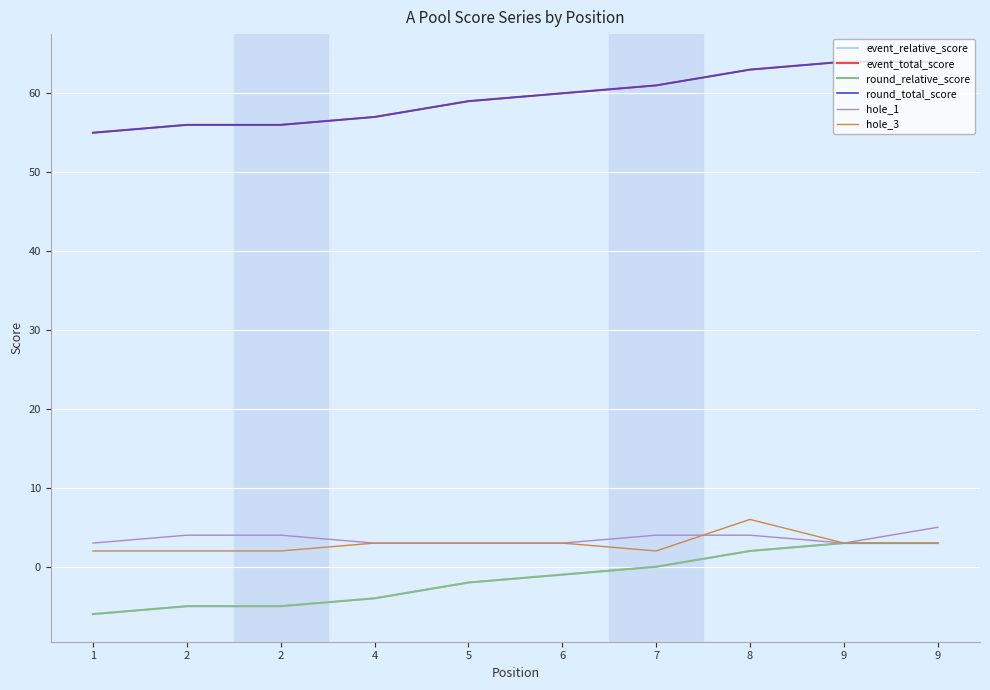

Is this an area chart (filled region under the line)?

No